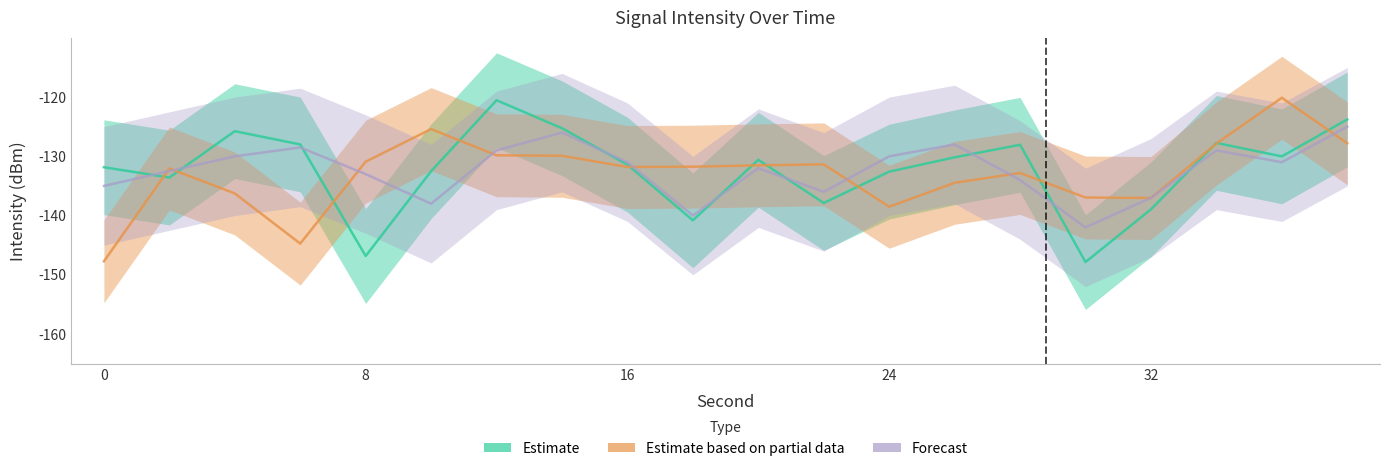

Rank the series at 16 from lowest to highest value.

Estimate based on partial data, Forecast, Estimate